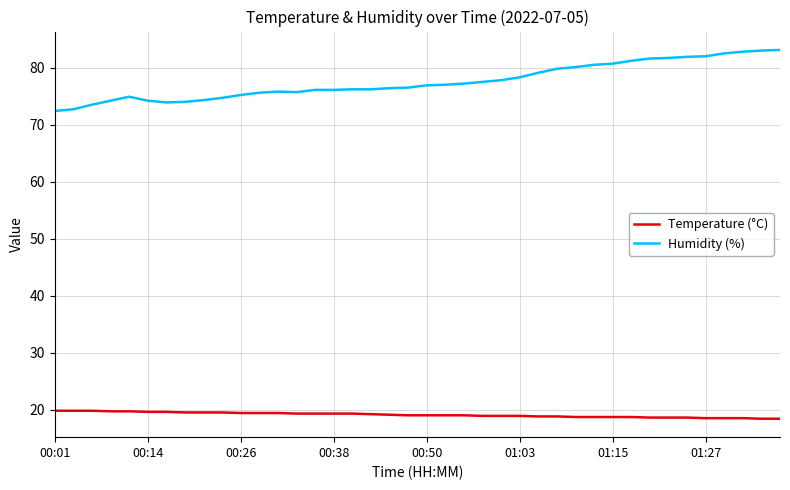

Which series has the widest spread of values?

Humidity (%)